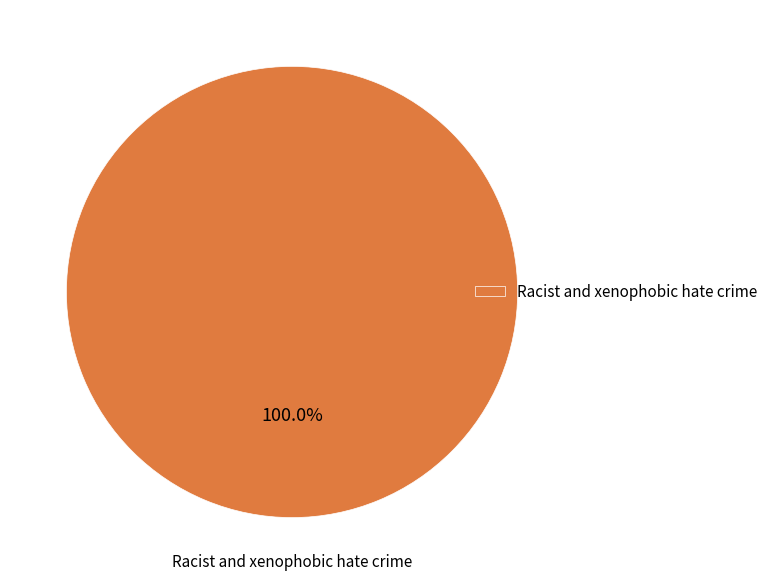

Count the number of slices in the pie.

1